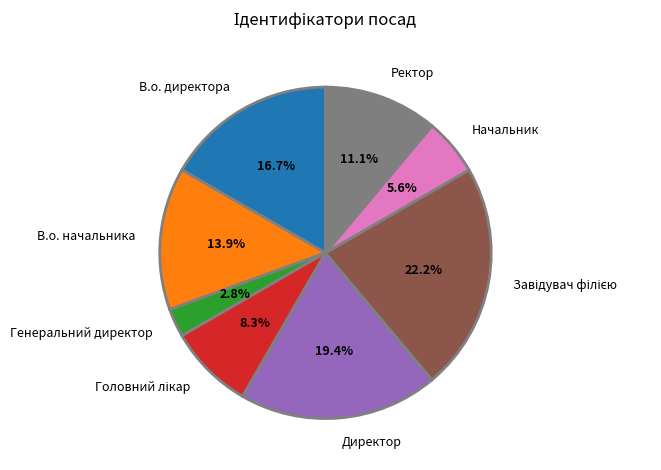

Is there a majority slice in this chart?

No